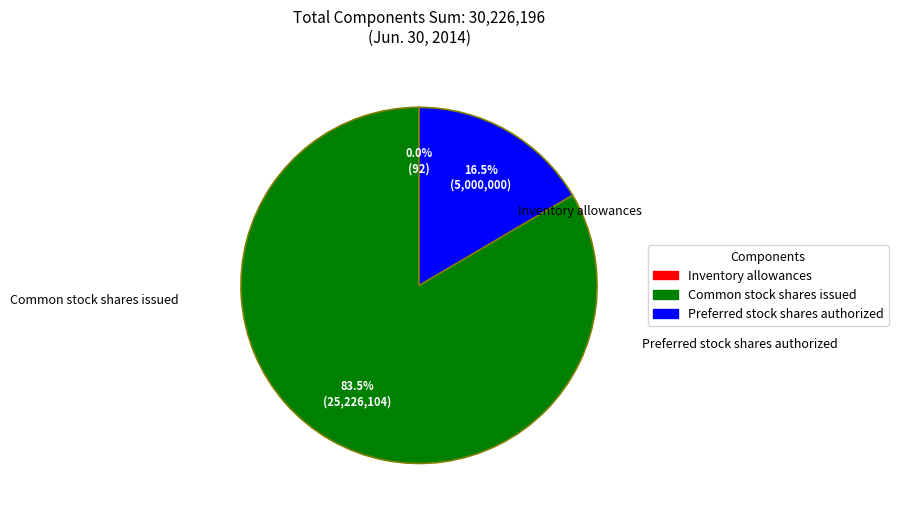

What is the change in value from Common stock shares issued to Preferred stock shares authorized?

-20226104